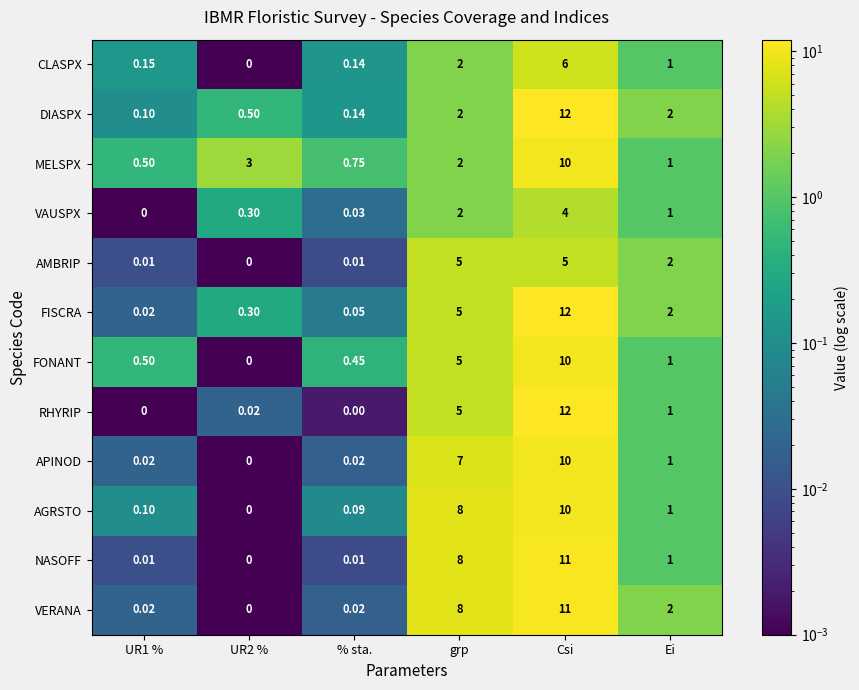

At which category is the sum across all series the highest?

Csi